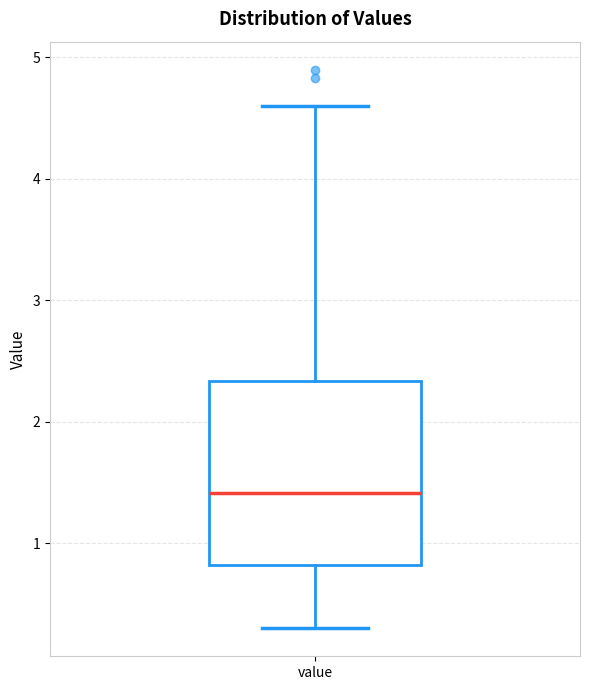

Read this box plot against the y-axis: the position of the median line, the range covered by the box, and the ends of both whiskers. The values are not printed on the chart, so give them approximately, as read against the axis.

median 1.4, box 0.8 to 2.3, whiskers 0.3 to 4.6